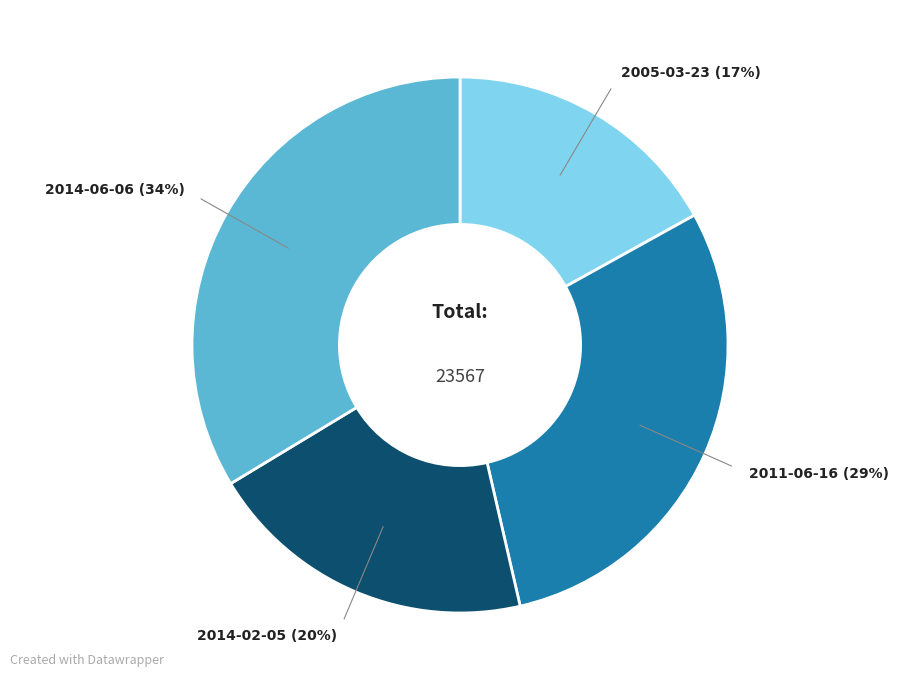

To the nearest percent, what is the average slice percentage?

25%